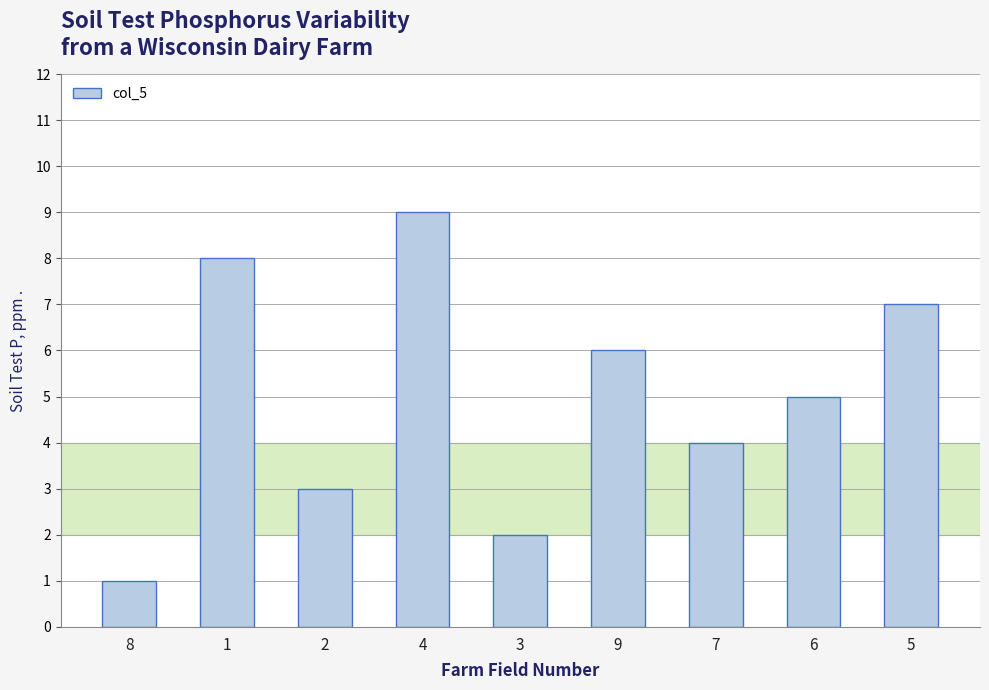

Which label corresponds to the smallest value in the chart?

8